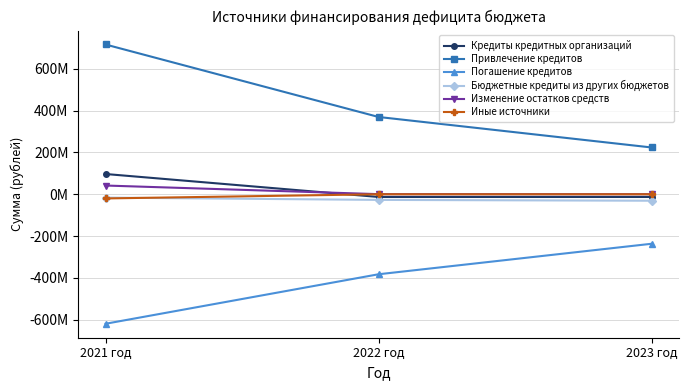

What is the total value across all series at 2021 год?

199786377.6